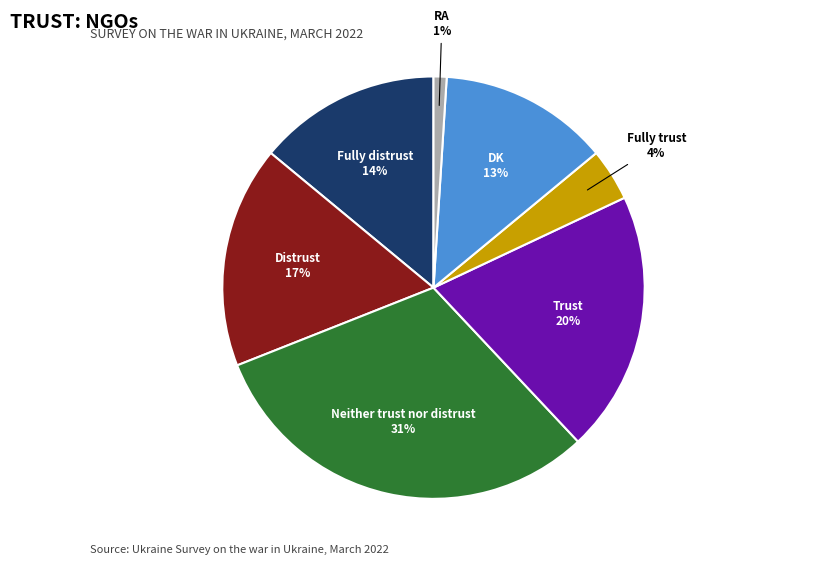

How many slices are in this pie chart?

7